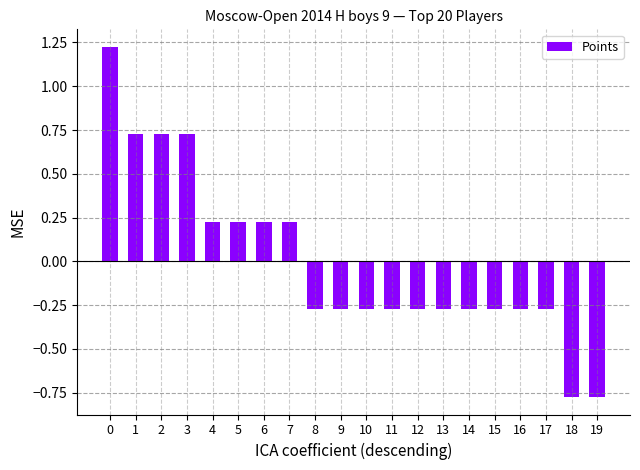

How many data points are above 0?

8